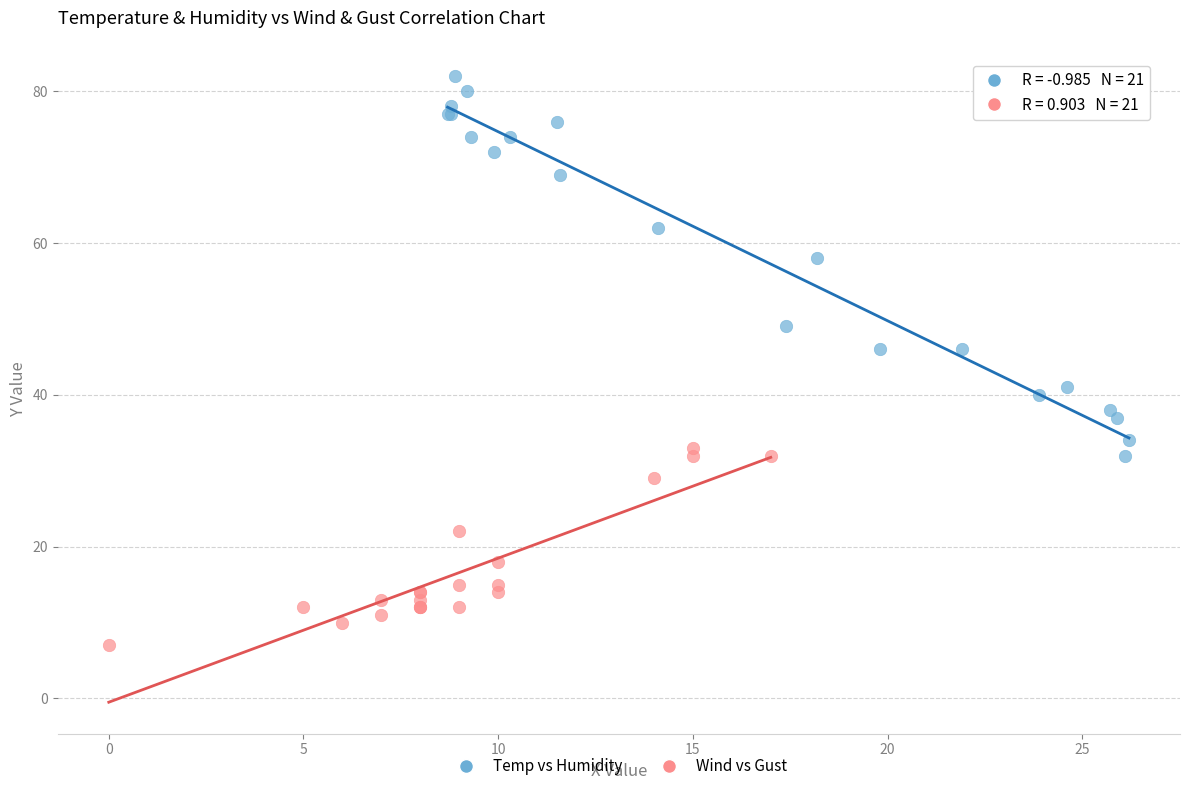

Which series has the widest spread of Y values?

Temp vs Humidity